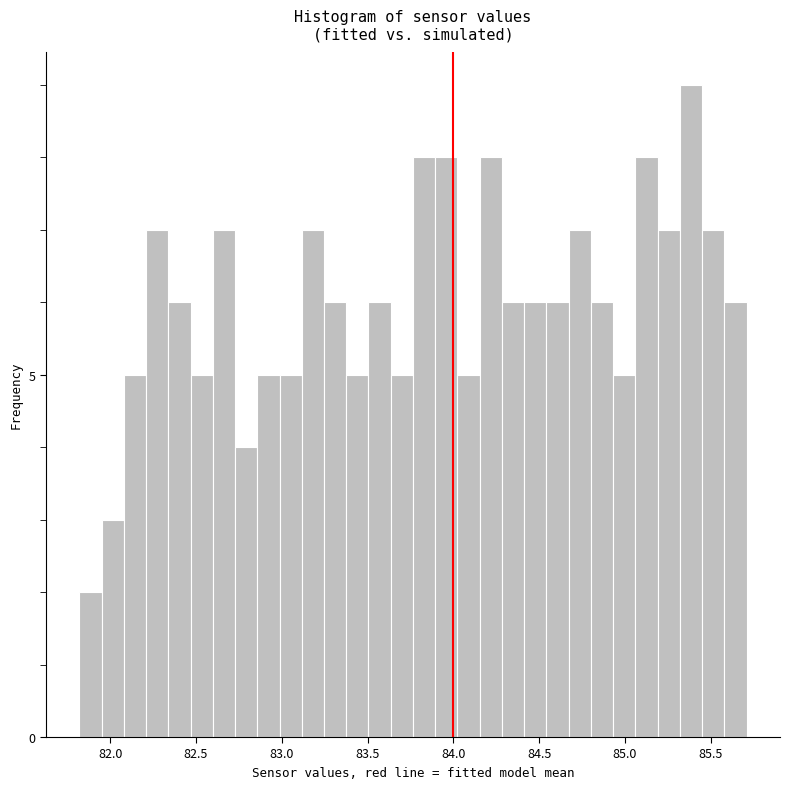

Around what value on the x-axis is the tallest bar? Give the approximate position of its centre, as read against the axis.

85.40